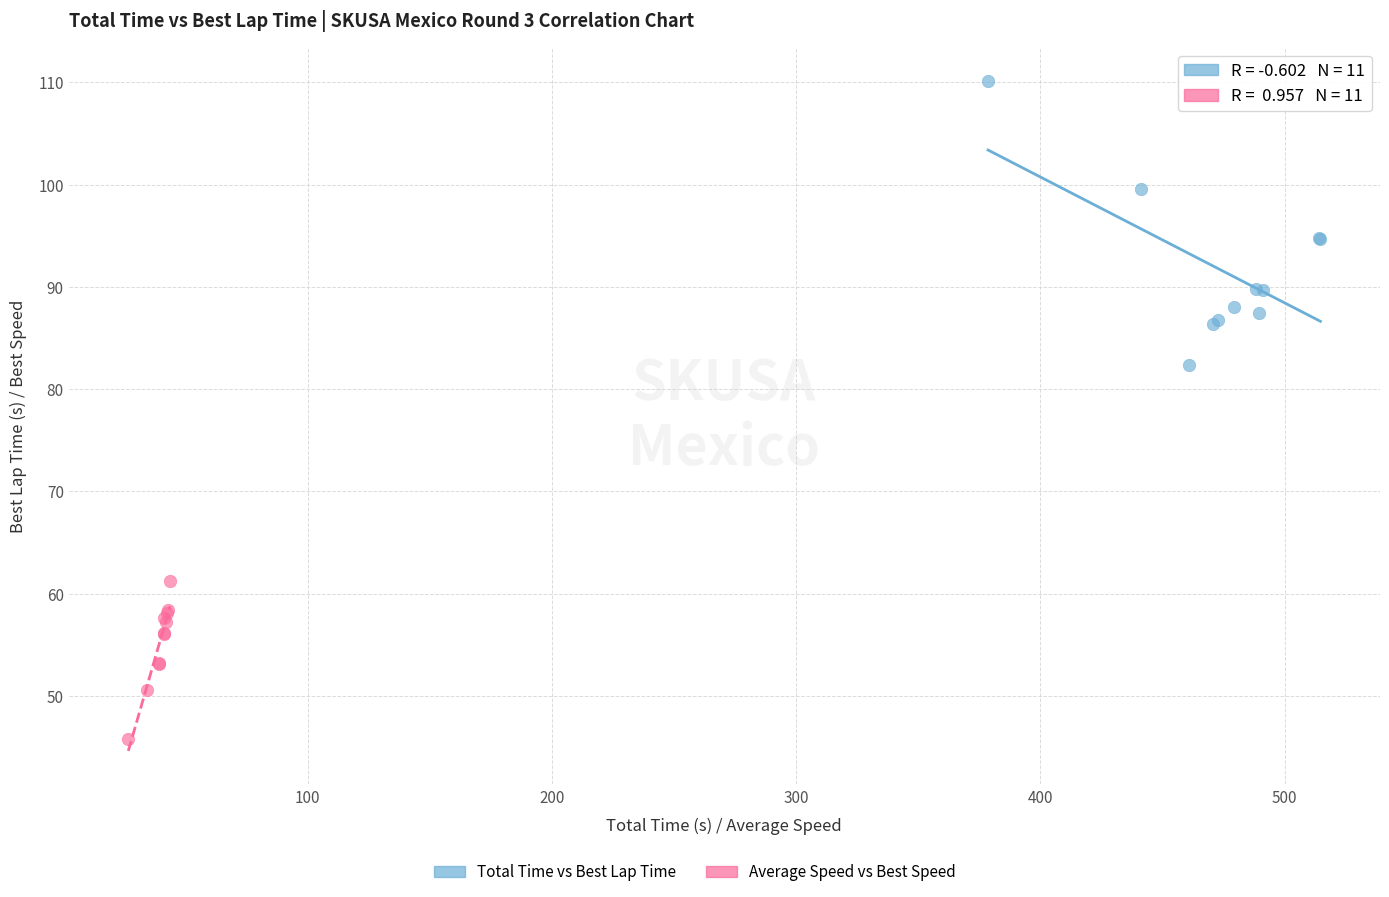

Which series reaches the maximum Y coordinate?

Total Time vs Best Lap Time